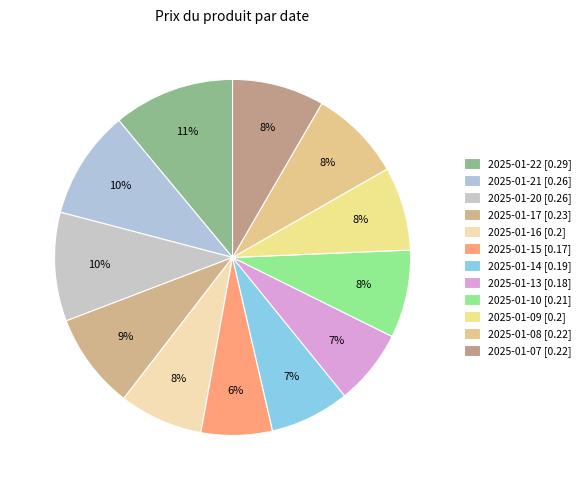

Is it true that 2025-01-08 is 17% of the pie?

False